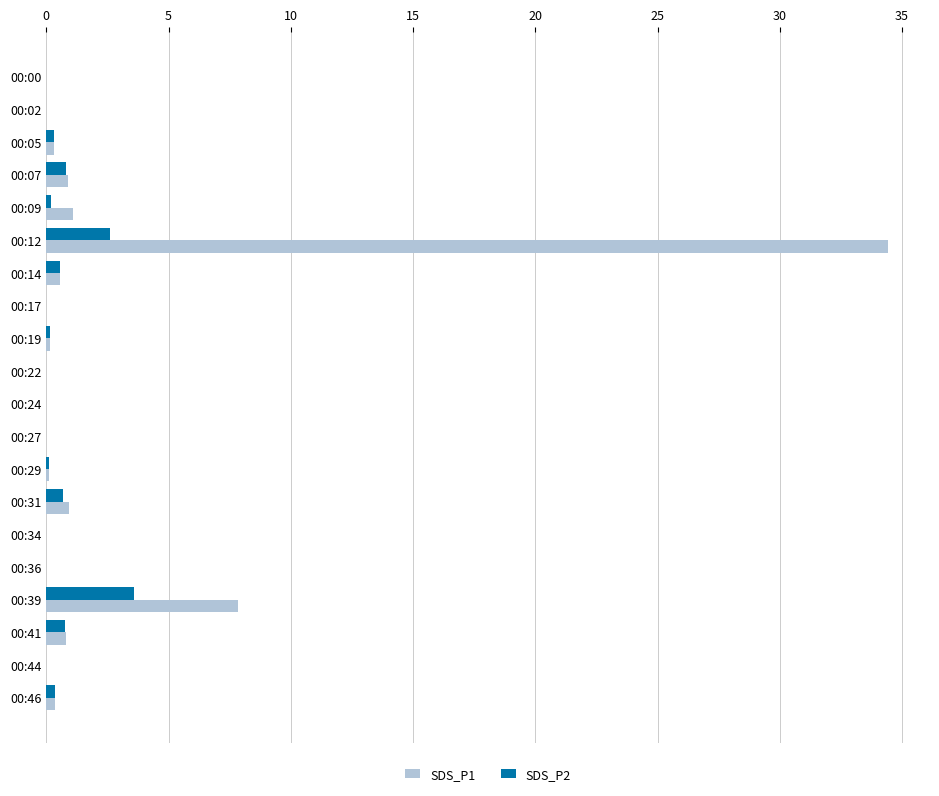

At which category is the sum across all series the highest?

00:12